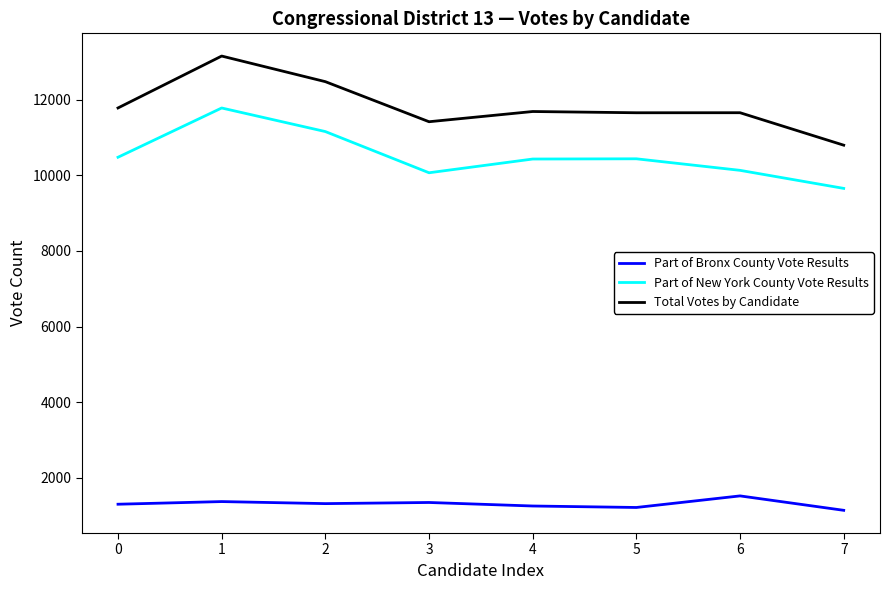

Does the chart display data point markers on the line(s)?

No